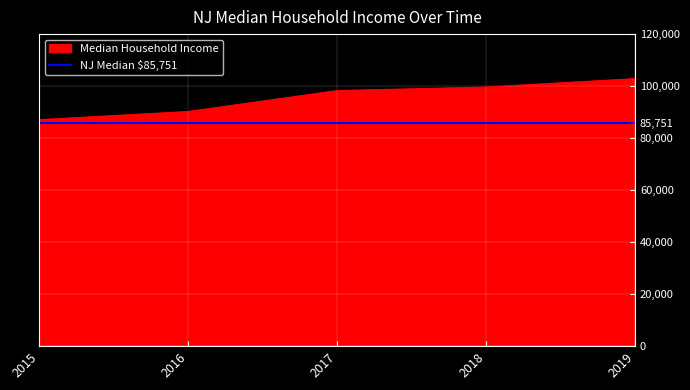

The value of NJ Median $85,751 at 2018 is 85751. True or false?

True